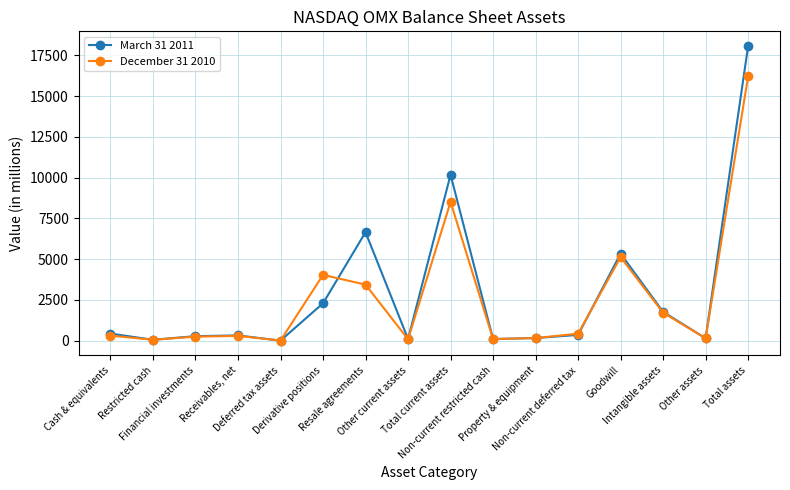

True or false: March 31 2011 has more than 2 interior local peaks.

True